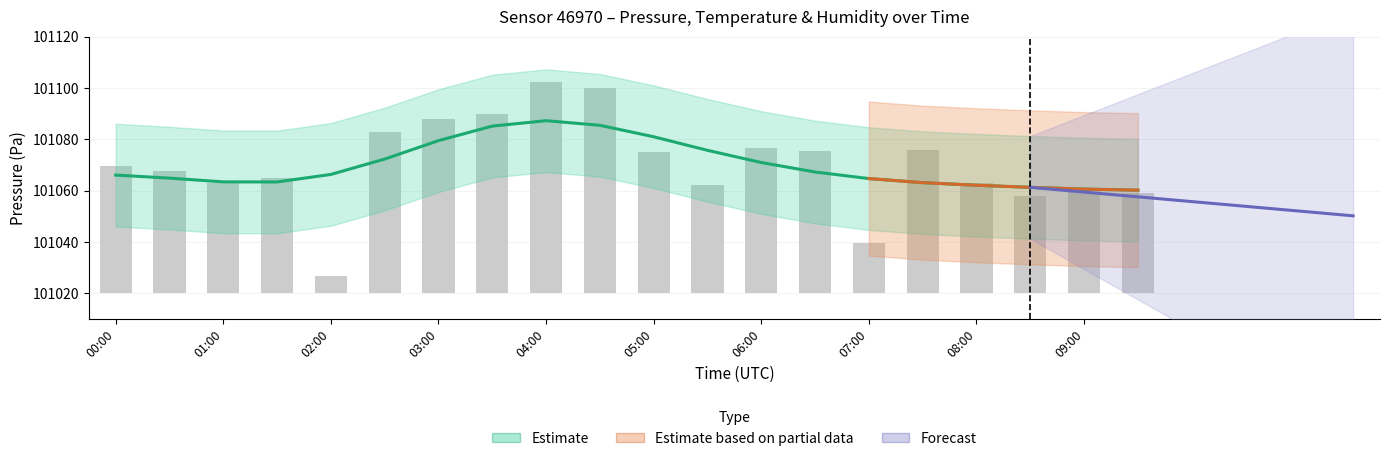

Read the pressure value at 04:00.

101102.4